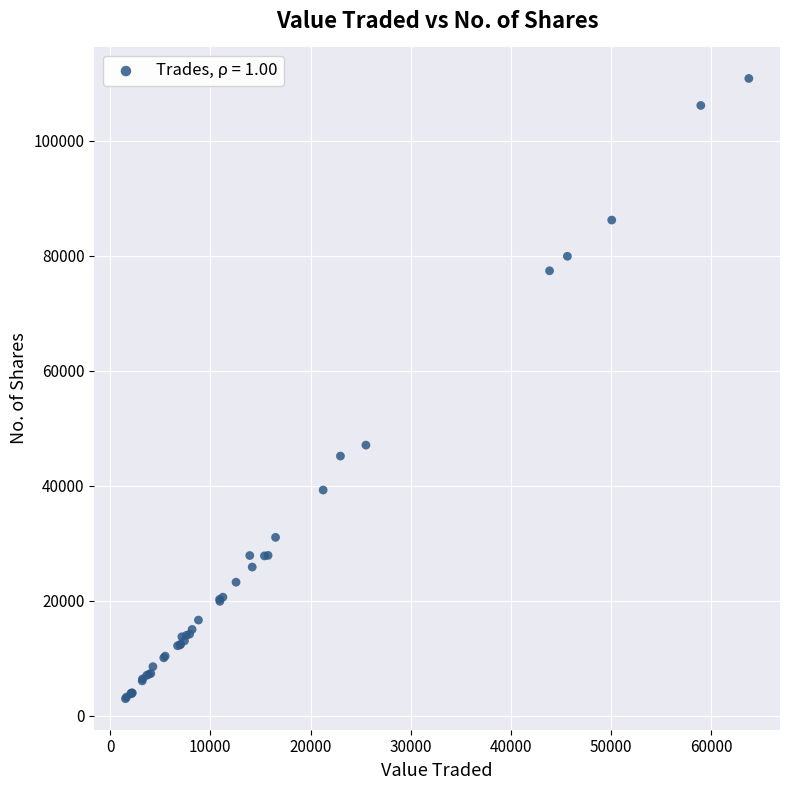

What Y value in the scatter plot is closest to 56878?

47049